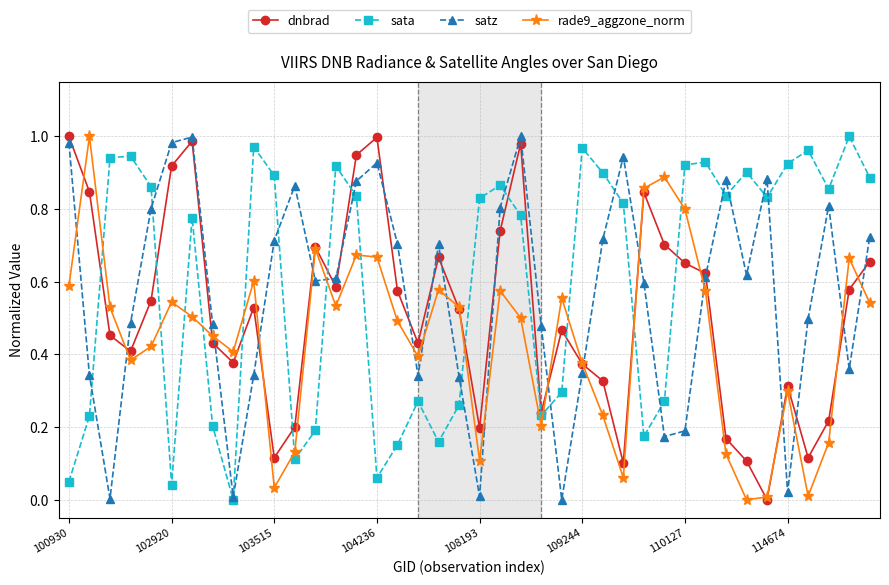

How many interior local valleys does the rade9_aggzone_norm series have?

10